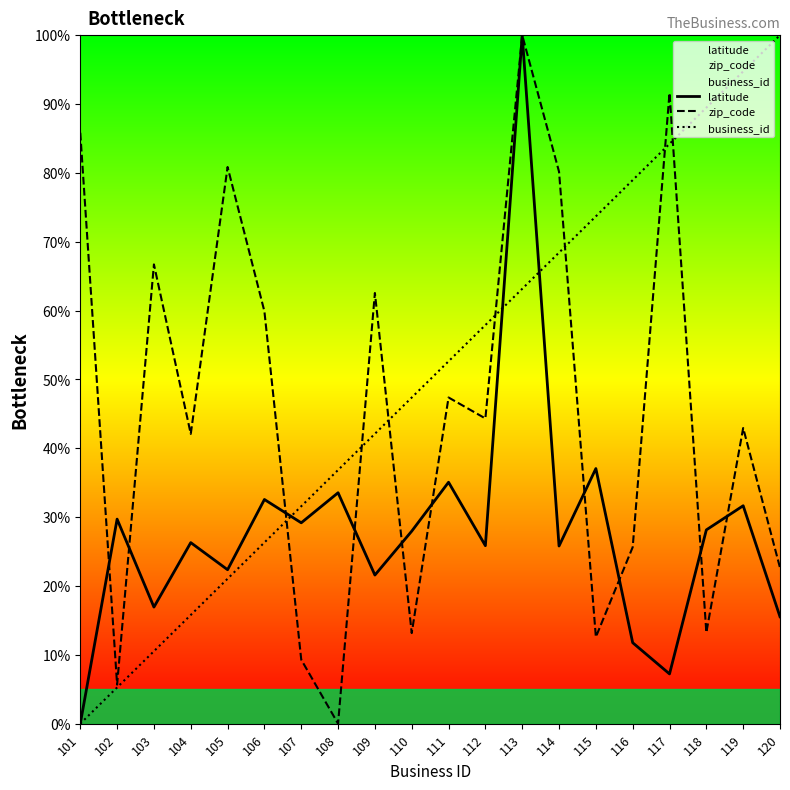

Which series has the widest spread of values?

latitude